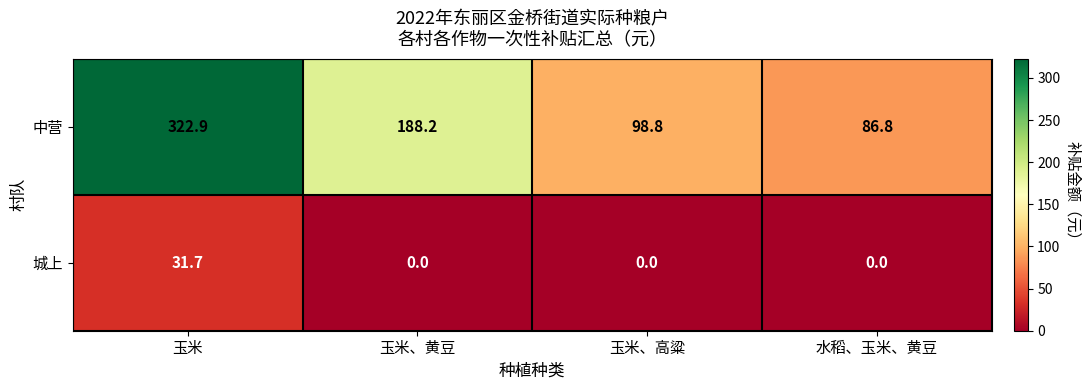

Rank the series by their maximum value, from lowest to highest.

城上, 中营